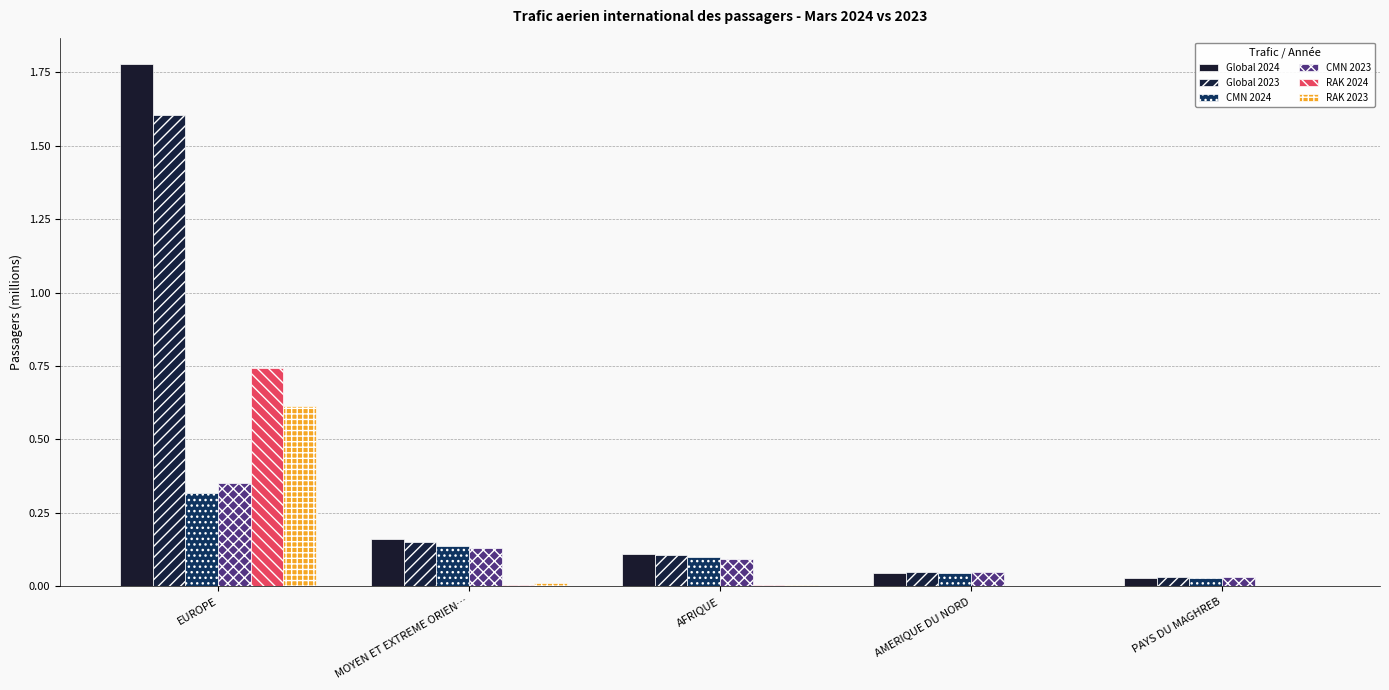

At which category is the sum across all series the highest?

EUROPE